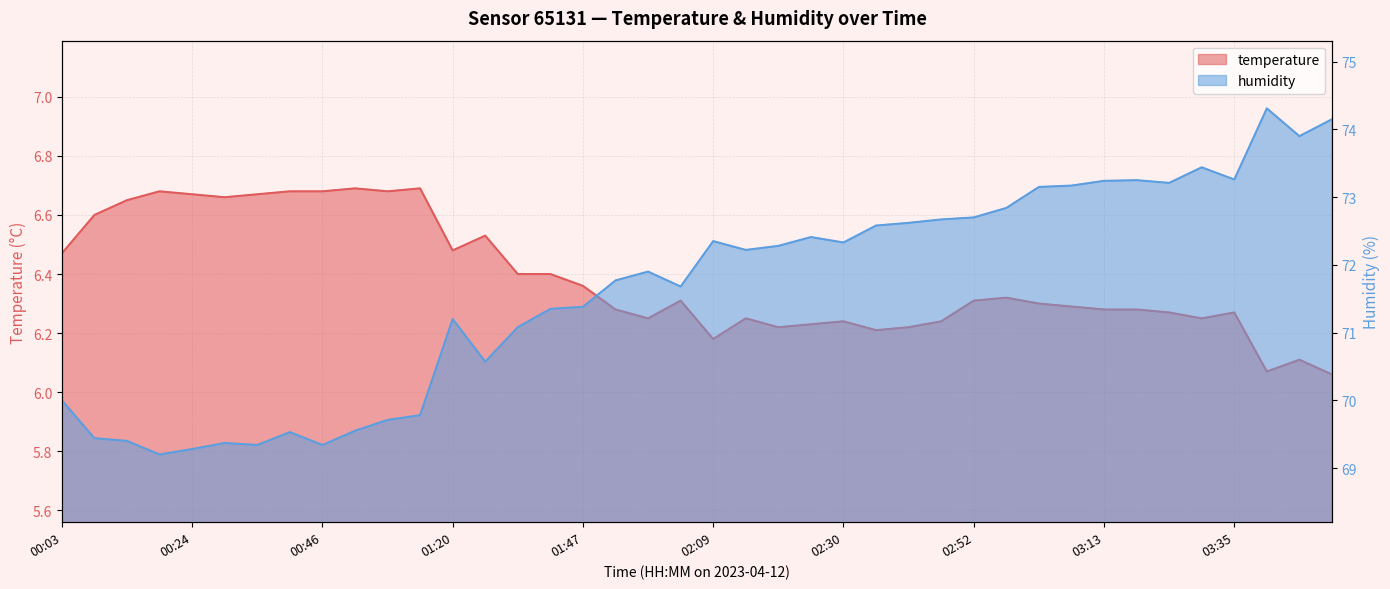

How many interior local peaks does the temperature series have?

10